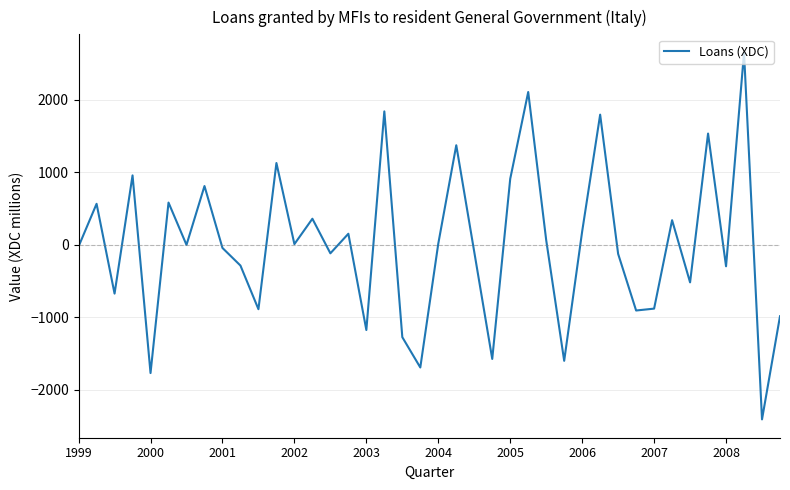

What is the smallest value displayed?

-2410